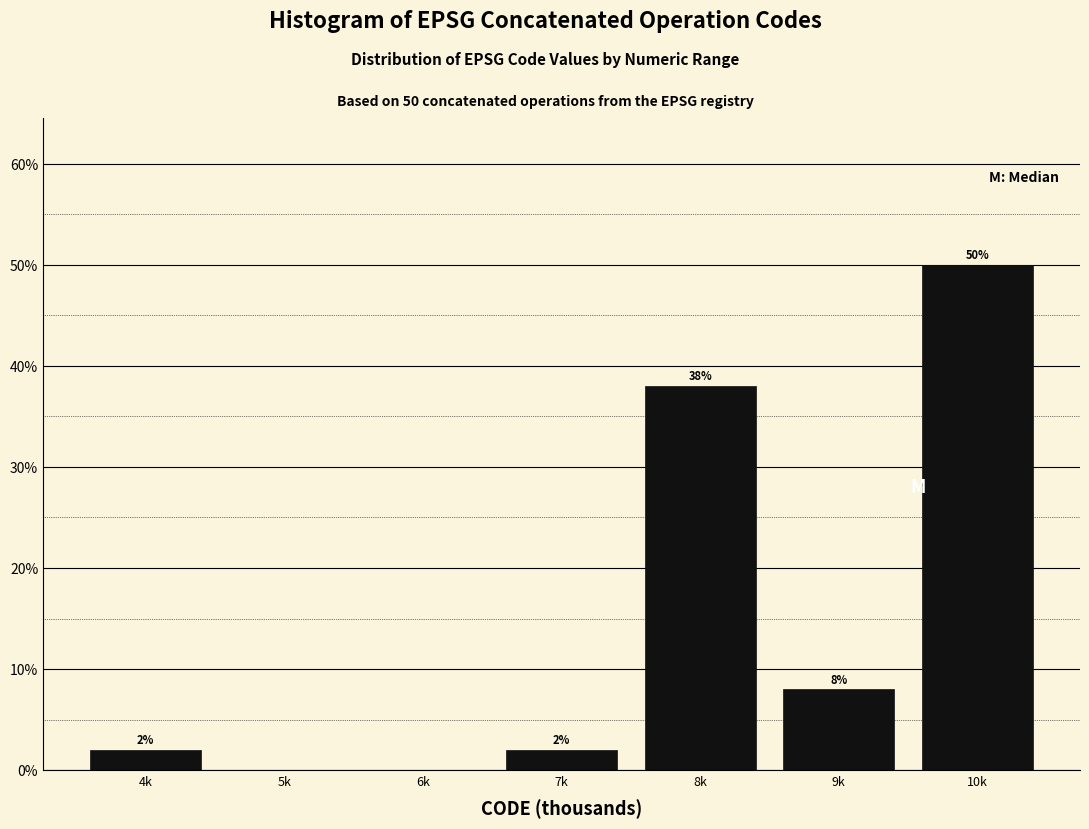

Reading left to right, extract all data points from this chart.

4k=2	5k=0	6k=0	7k=2	8k=38	9k=8	10k=50